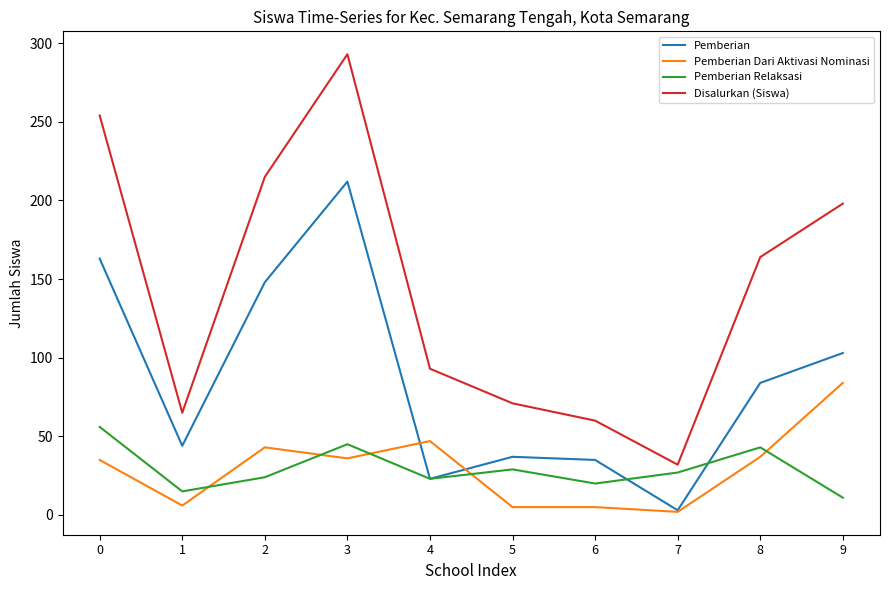

How many lines are shown in the chart?

4